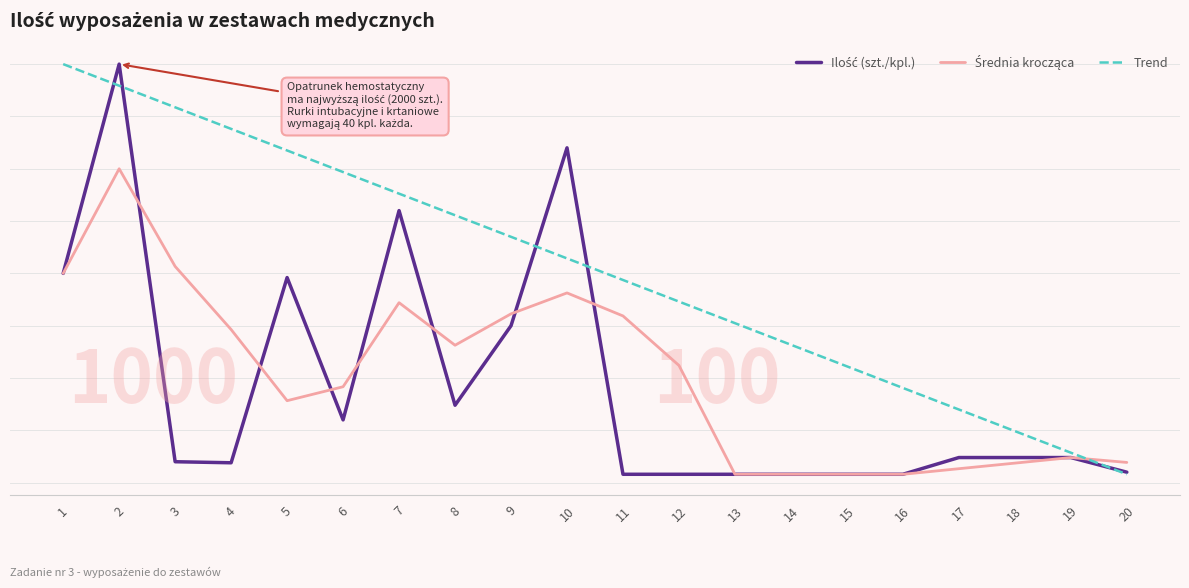

Does the chart display data point markers on the line(s)?

No